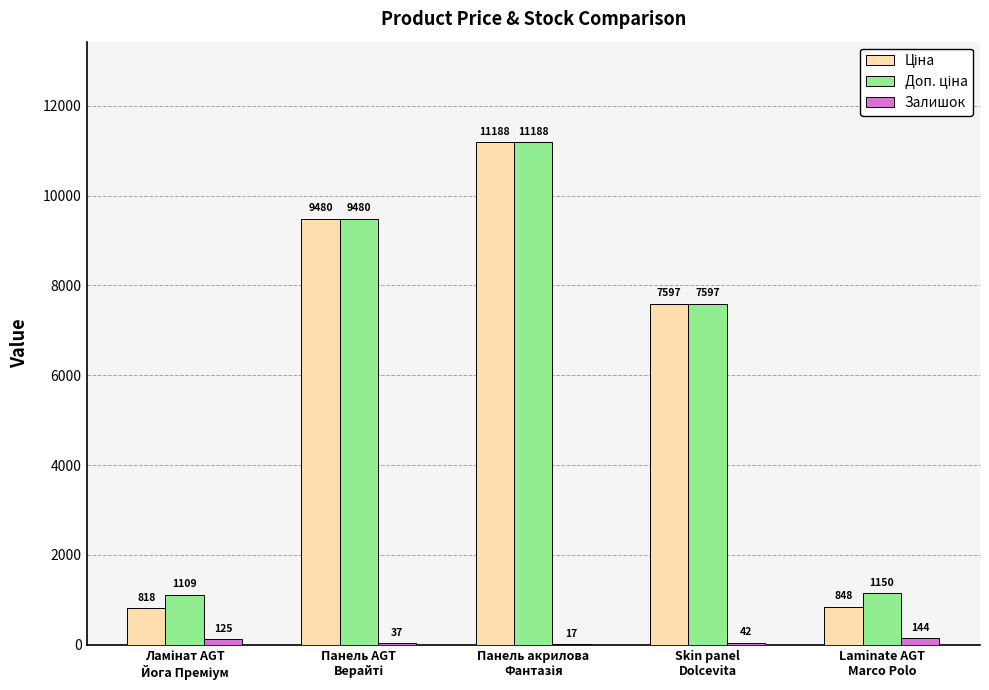

What is the maximum value shown in the chart?

11188.2